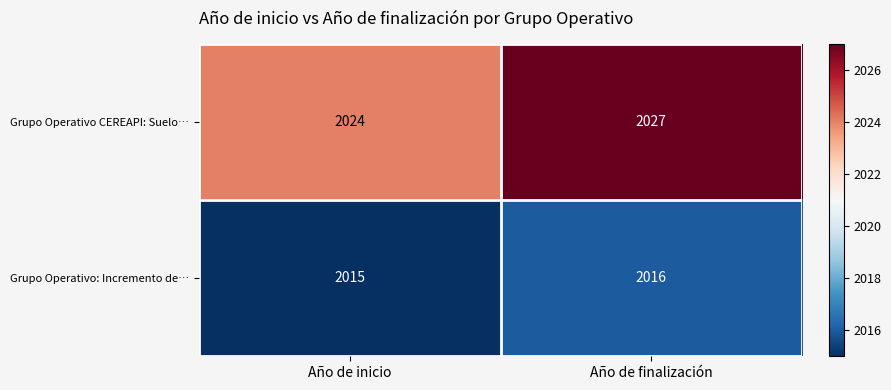

Reading left to right, extract all data points from this chart.

Grupo Operativo CEREAPI: Suelo…: Año de inicio=2024	Año de finalización=2027
Grupo Operativo: Incremento de…: Año de inicio=2015	Año de finalización=2016